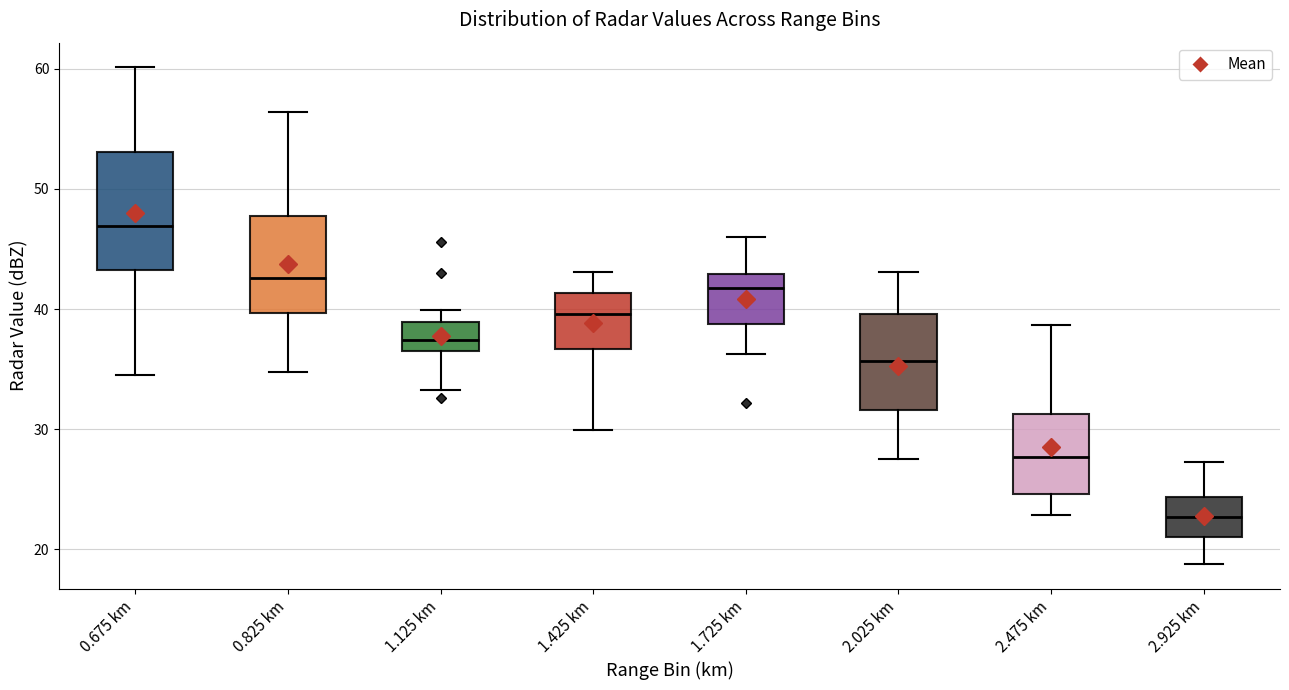

Which box has the highest median line?

0.675 km